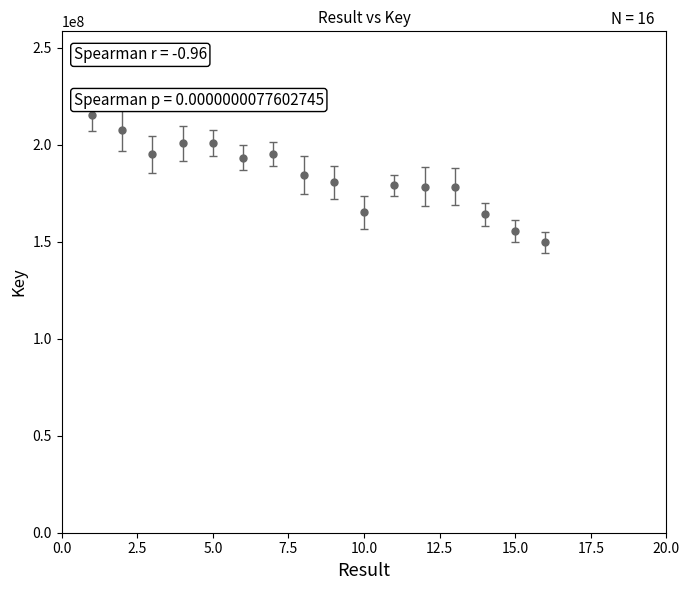

What is the average value?

183955644